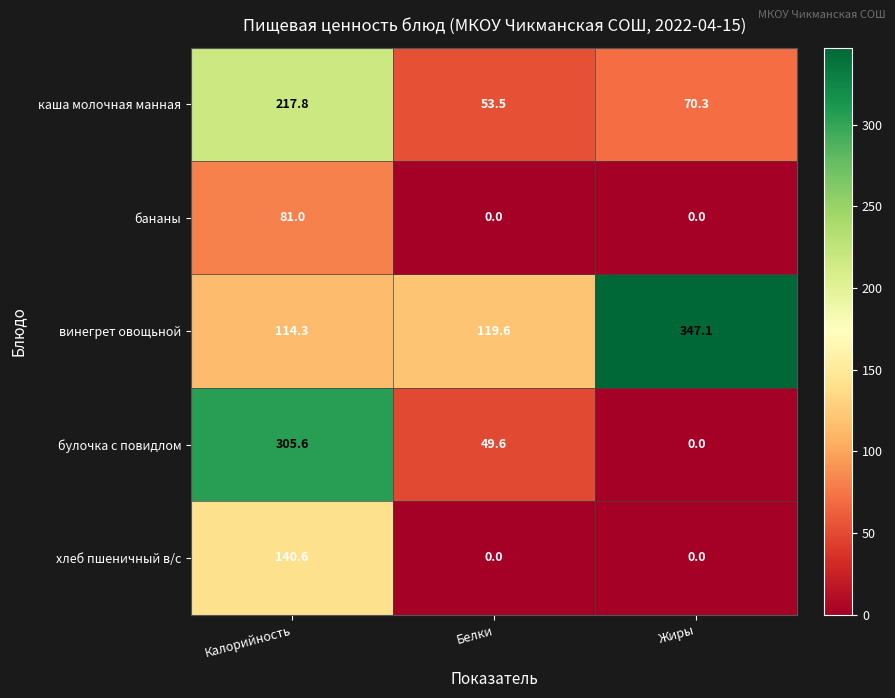

How many values in the бананы series exceed 0?

1